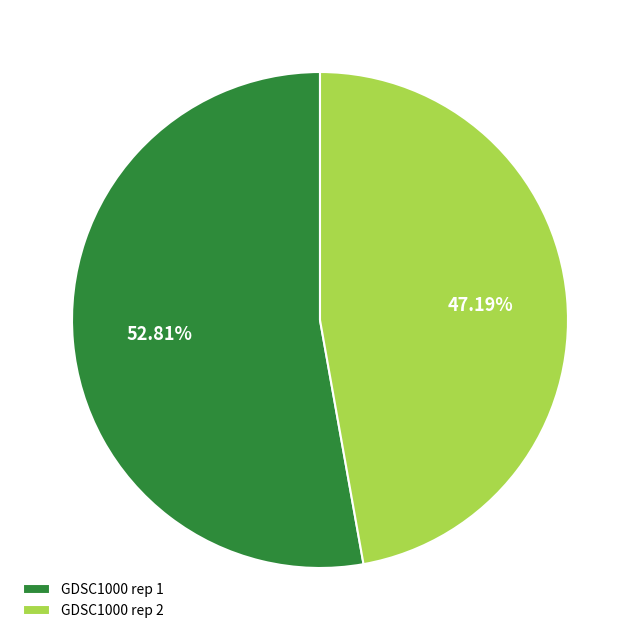

Do GDSC1000 rep 1 and GDSC1000 rep 2 together represent more than half of the pie?

Yes